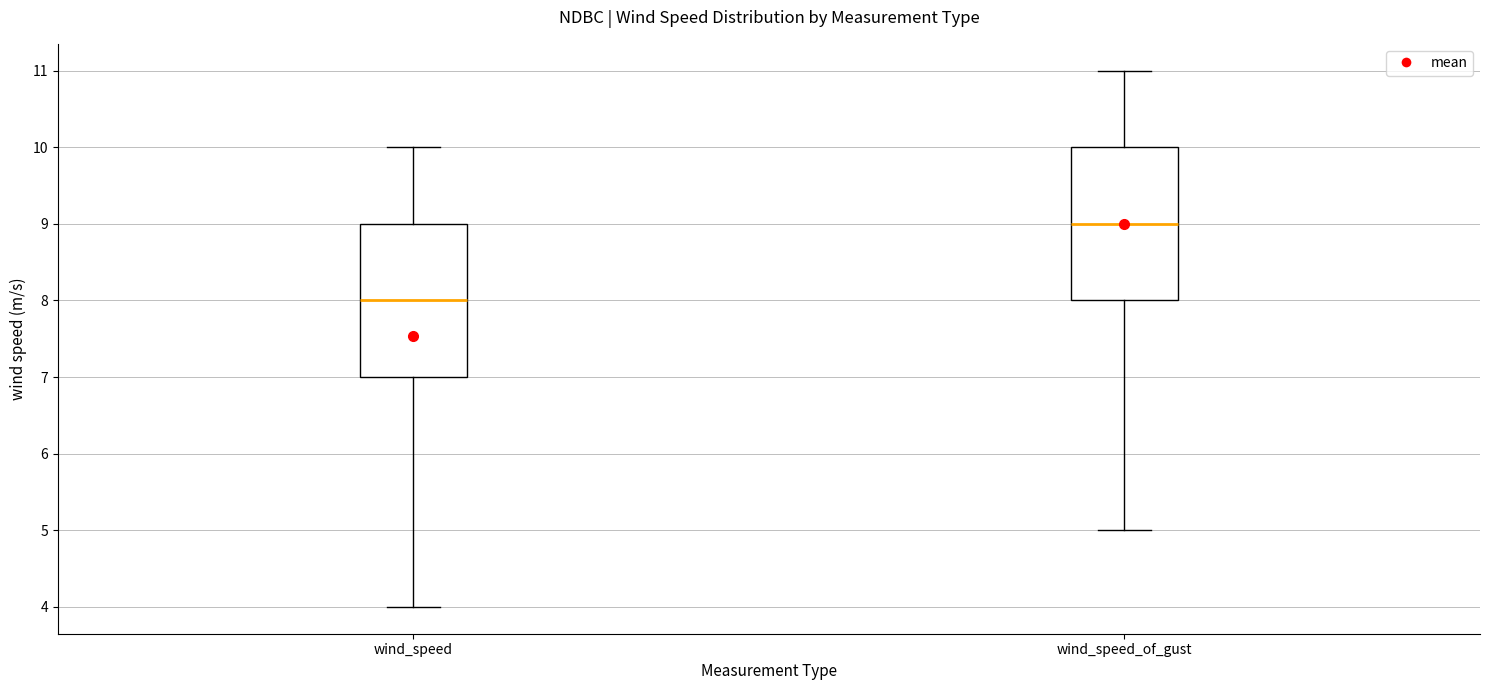

Reading left to right, read every box against the y-axis: the position of its median line, the range the box covers, and the ends of its whiskers. The values are not printed on the chart, so give them approximately, as read against the axis.

wind_speed: median 8, box 7 to 9, whiskers 4 to 10
wind_speed_of_gust: median 9, box 8 to 10, whiskers 5 to 11